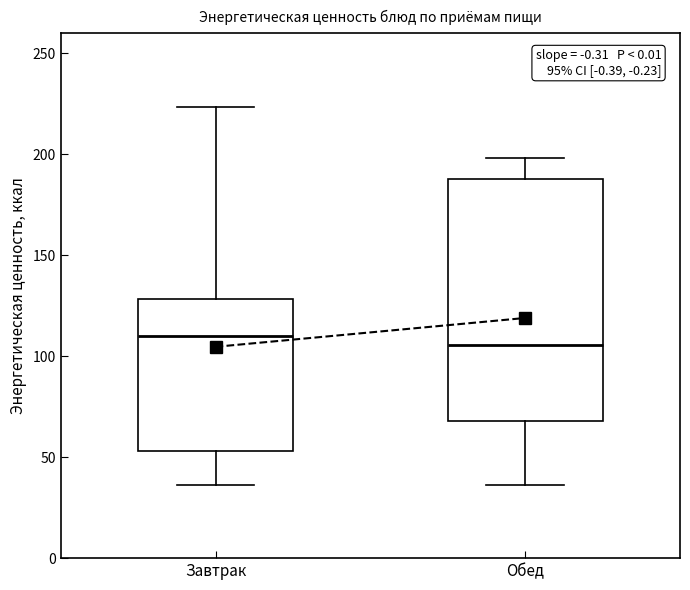

Which box is the tallest, from its lower edge to its upper edge?

Обед